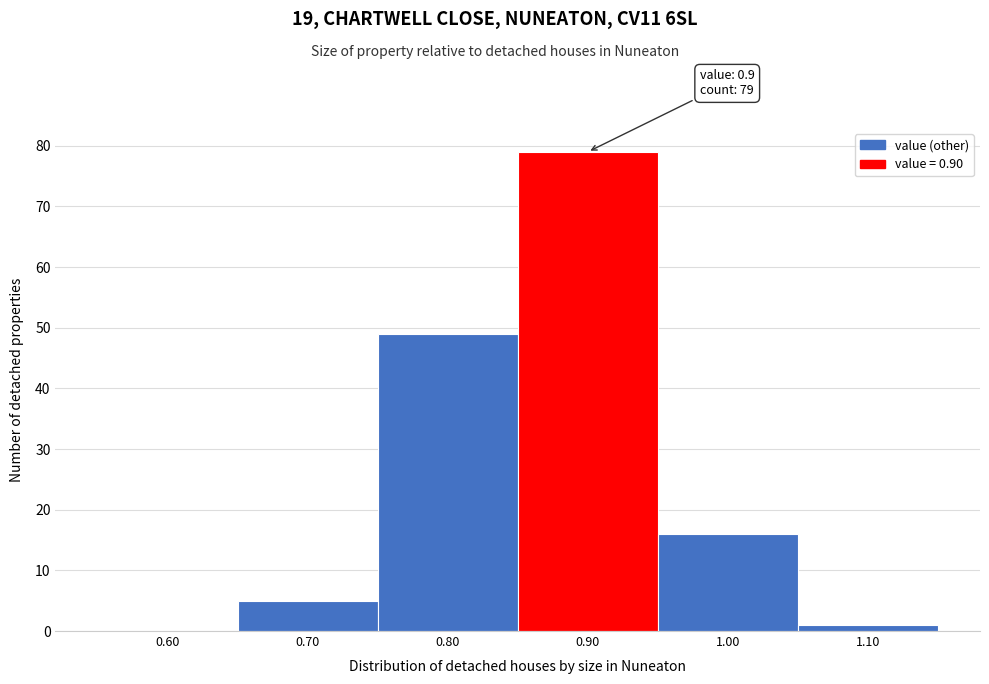

Over which range of the x-axis is the bar tallest?

0.85 to 0.95